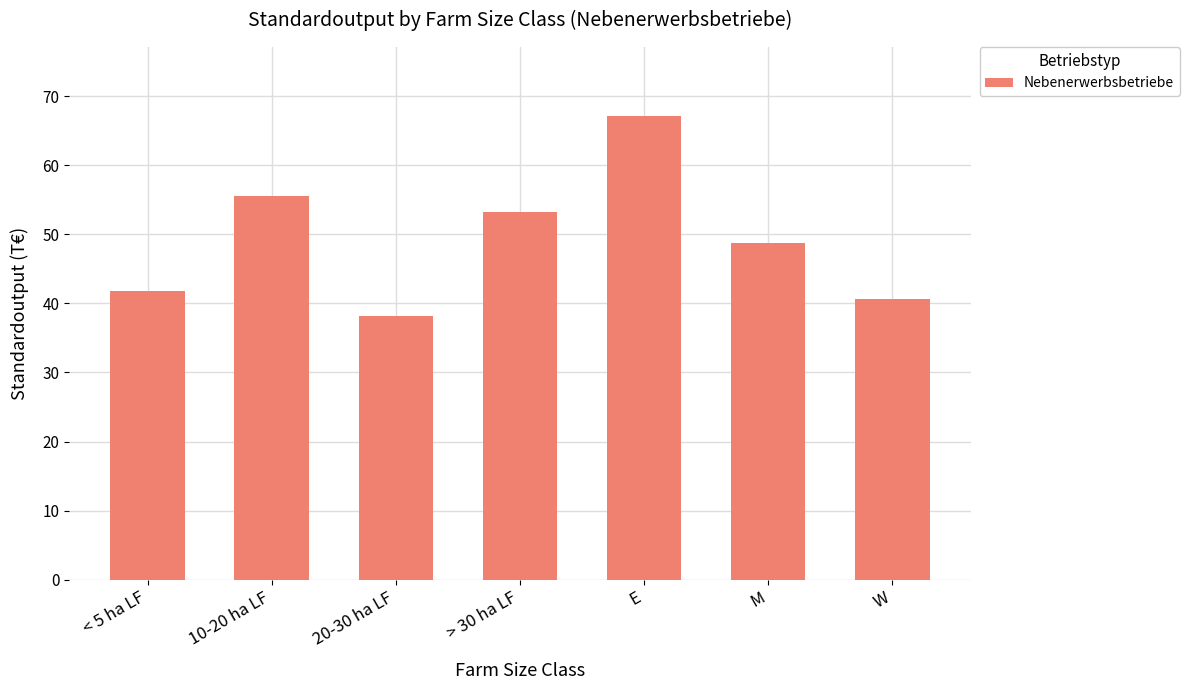

What is the change in value from 20-30 ha LF to M?

+10.5